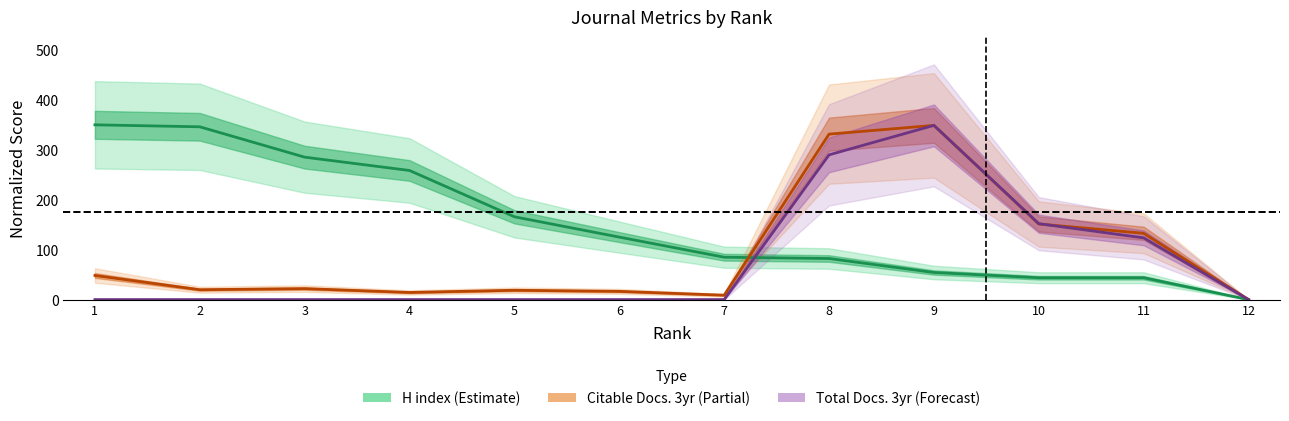

Reading left to right, list all the values displayed in this chart.

H index (Estimate): 350.0	346.1	285.2	258.6	165.8	125.1	84.9	82.2	54.2	43.8	43.8	0.0
Citable Docs. 3yr (Partial): 48.3	19.7	21.9	14.3	18.7	16.5	8.8	331.3	348.9	151.4	132.8	0.0
Total Docs. 3yr (Forecast): 0.0	0.0	0.0	0.0	0.0	0.0	0.0	289.8	348.9	152.0	123.6	0.0